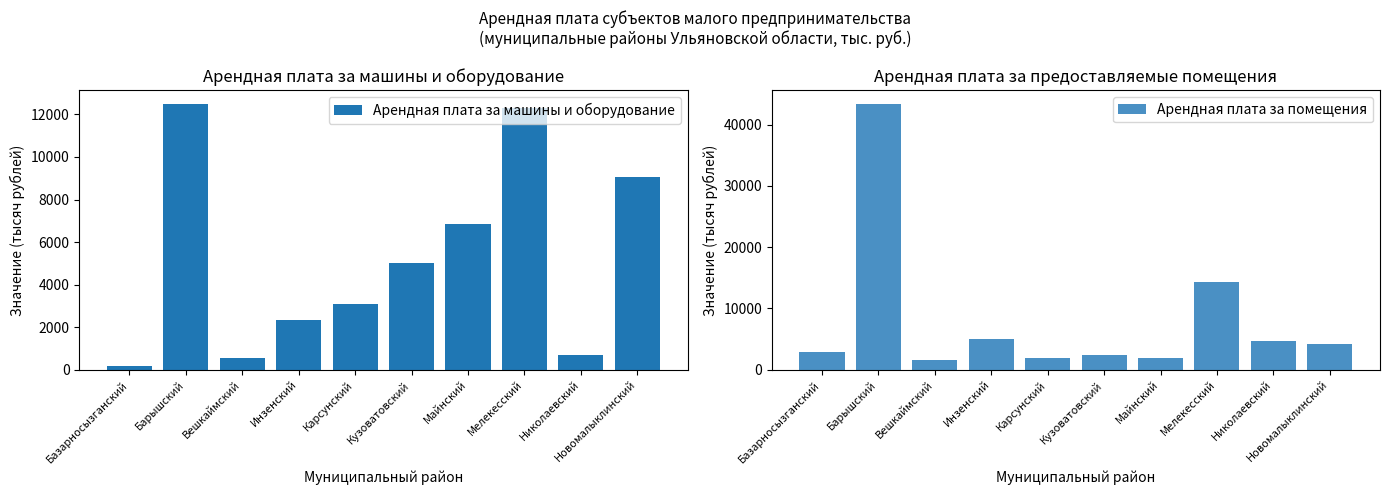

Is the value of Арендная плата за машины и оборудование at Николаевский greater than the value of Арендная плата за помещения at Инзенский?

No